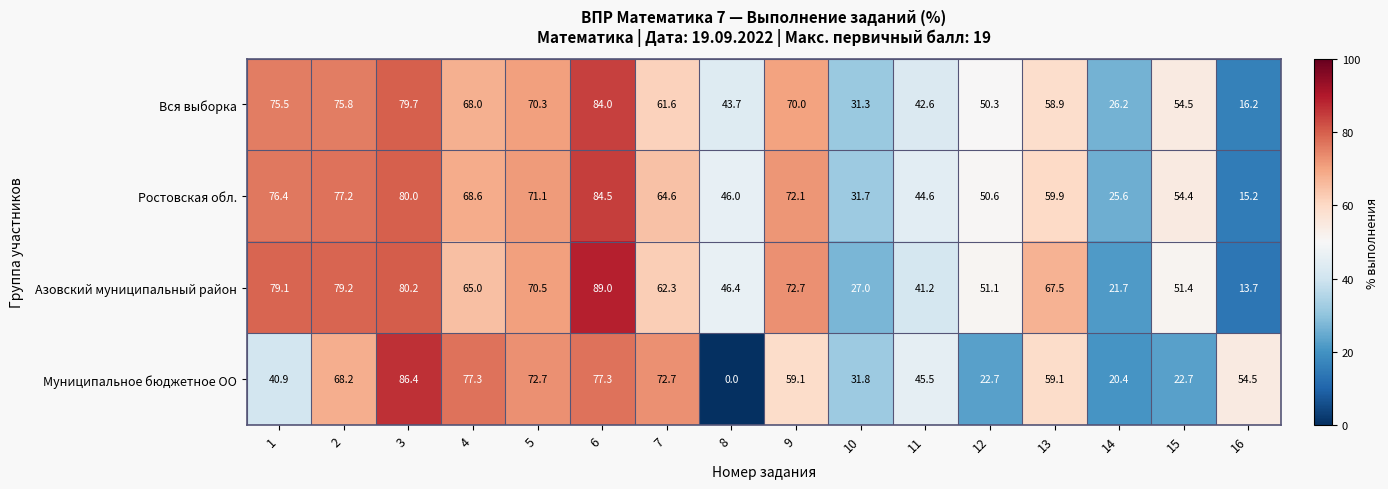

What is the difference between the second highest and minimum values in the Вся выборка series?

63.5